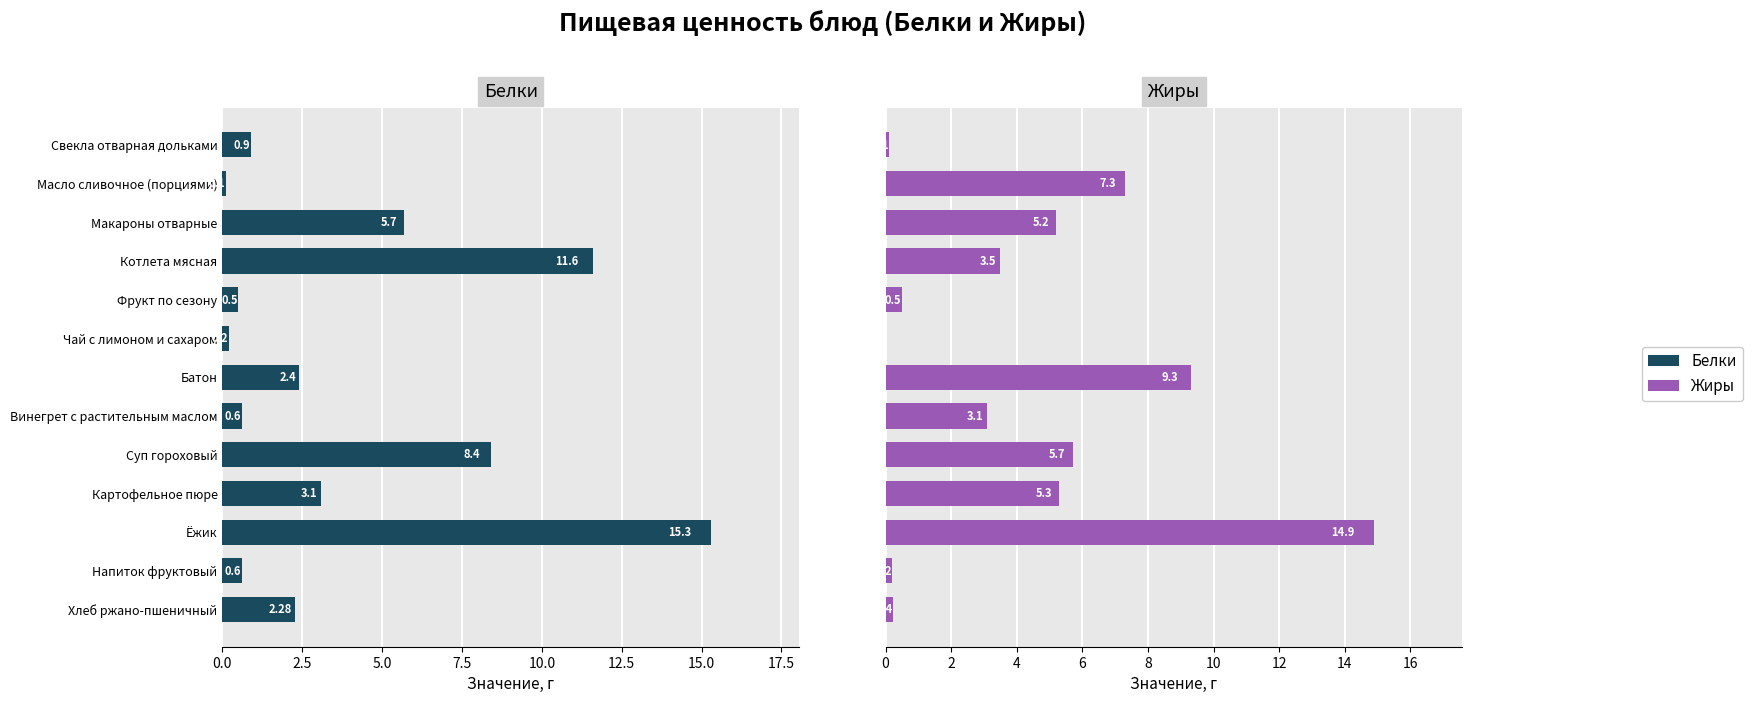

List the series in order of their overall mean, lowest first.

Белки, Жиры